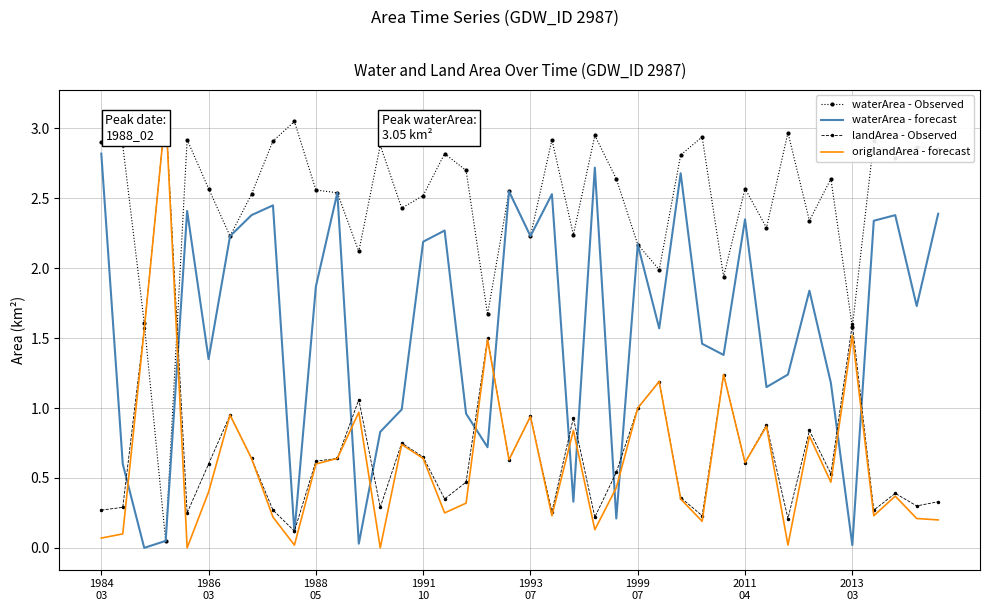

Which series ends up on top after the final intersection of waterArea - Observed and origlandArea - forecast?

waterArea - Observed